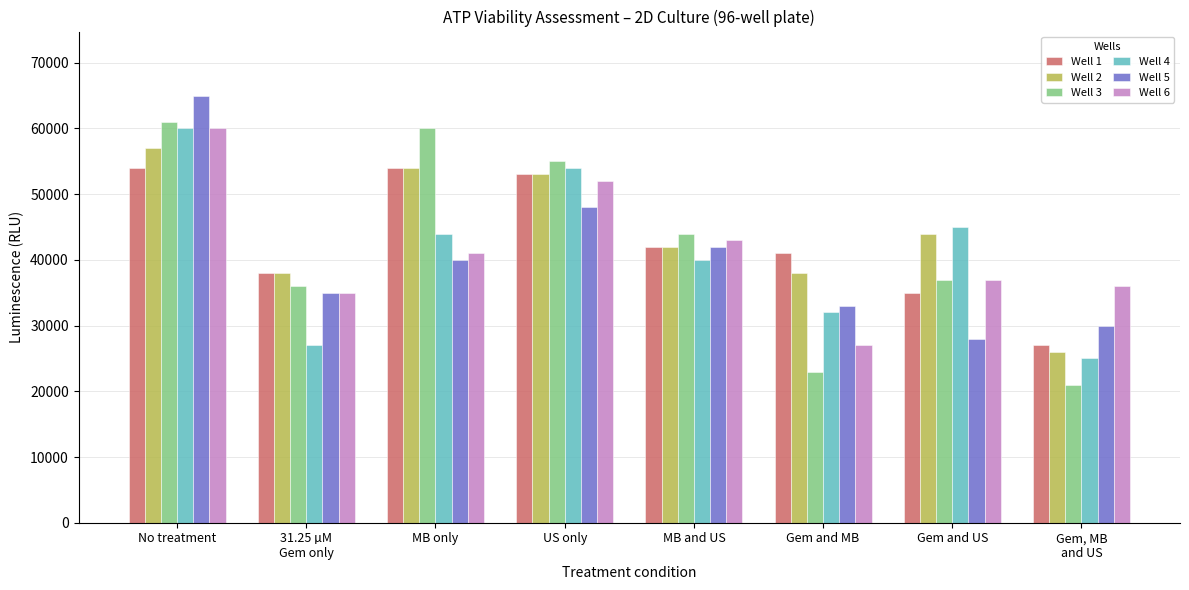

At which label does Well 2 reach its peak?

No treatment